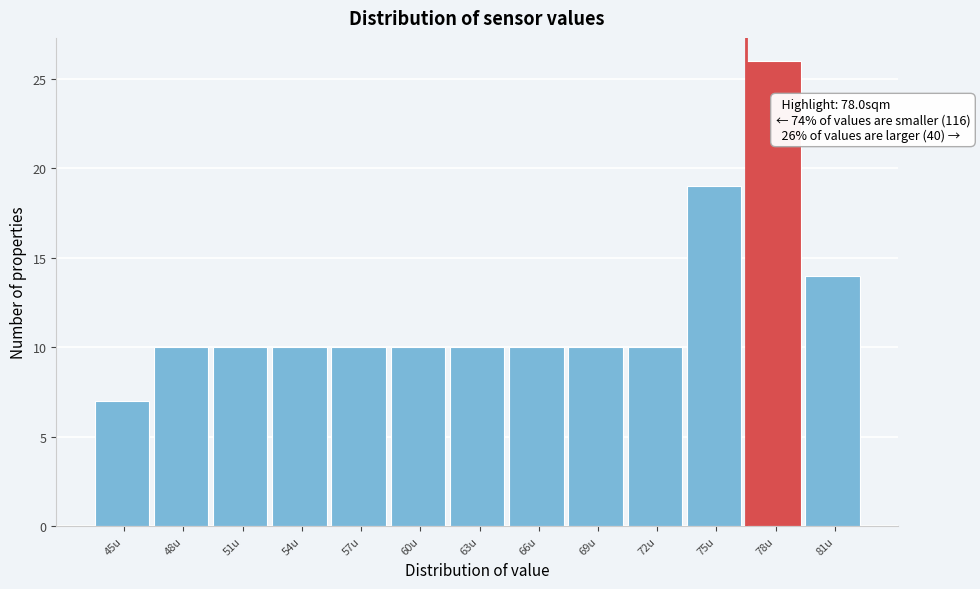

Reading right to left, transcribe all the data shown in this chart.

14	26	19	10	10	10	10	10	10	10	10	10	7